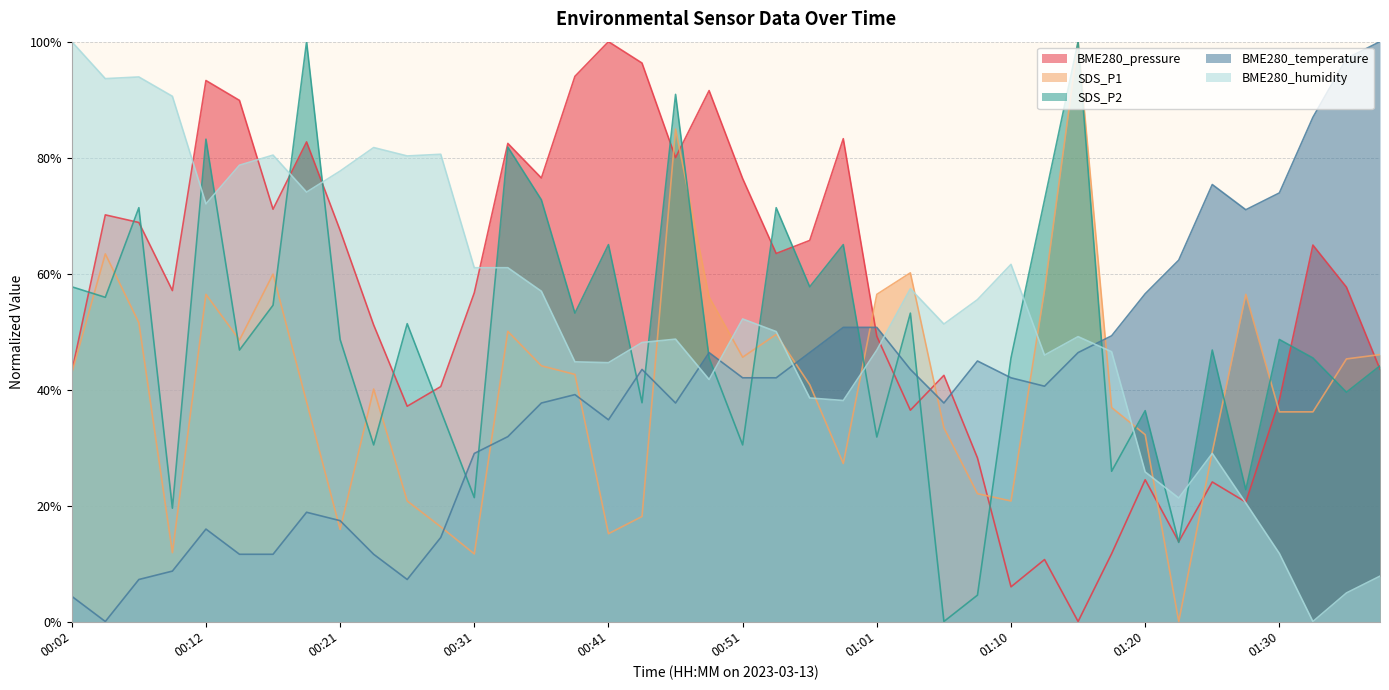

How many lines are shown in the chart?

5